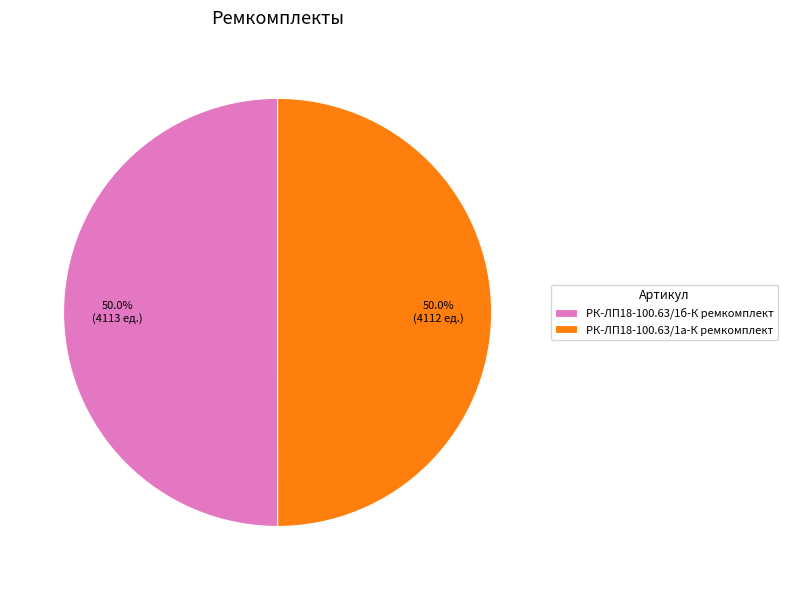

To the nearest percent, what is the combined percentage of РК-ЛП18-100.63/1б-К ремкомплект and РК-ЛП18-100.63/1а-К ремкомплект?

100%